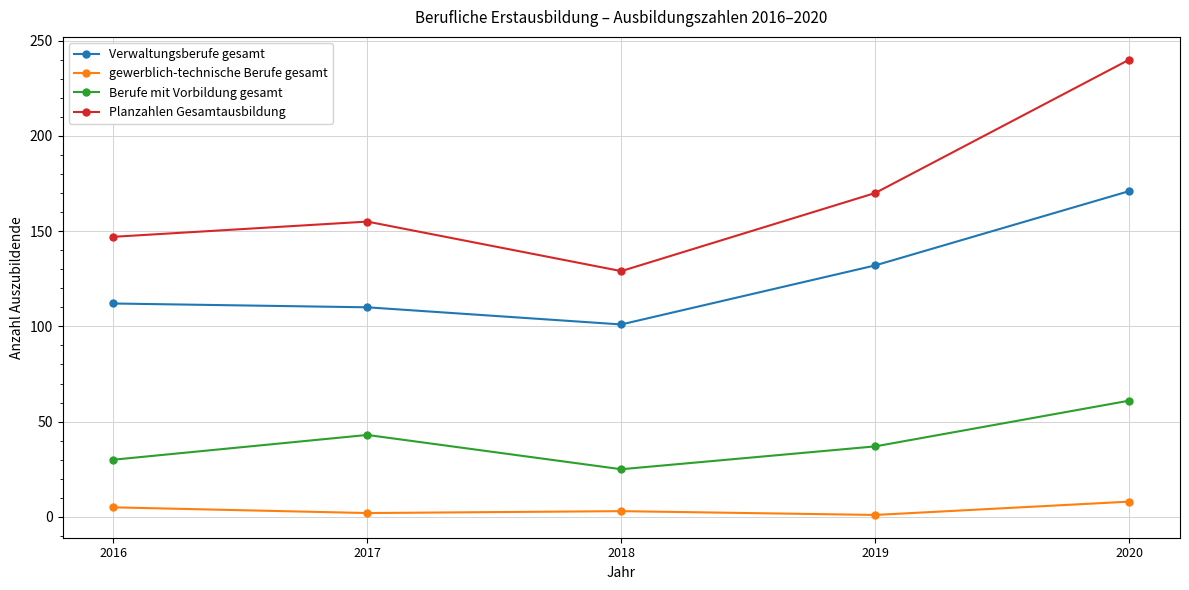

What is the value of the gewerblich-technische Berufe gesamt point at the 4th from the left?

1